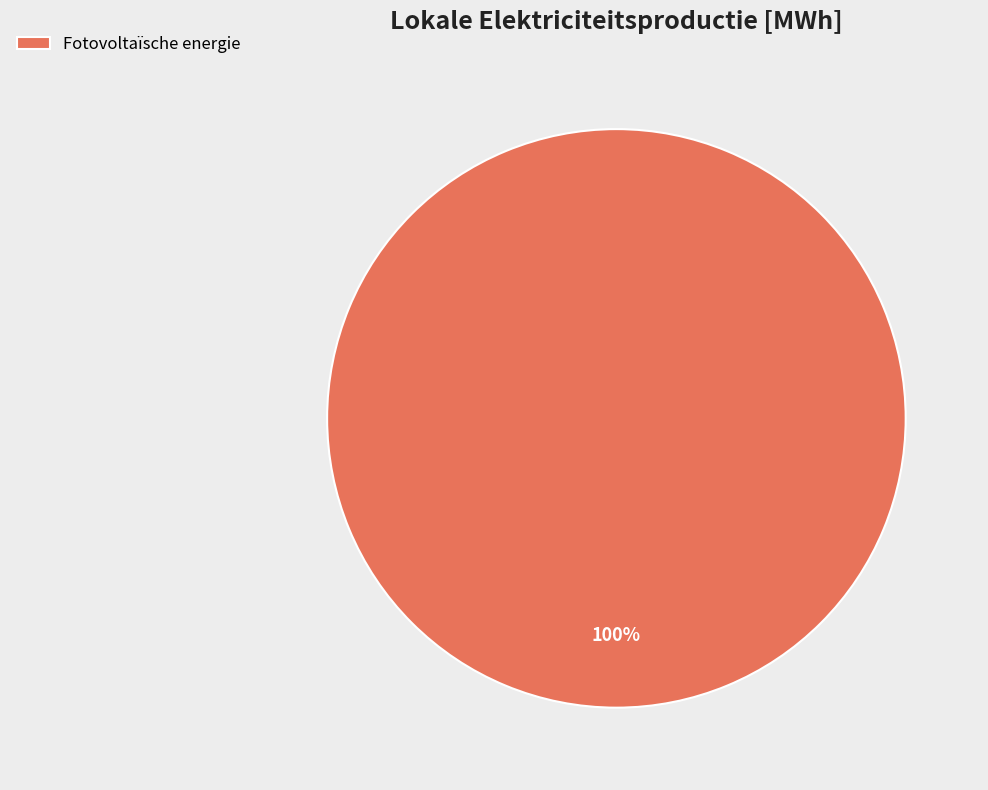

The Fotovoltaïsche energie slice represents 100% of the pie. True or false?

True